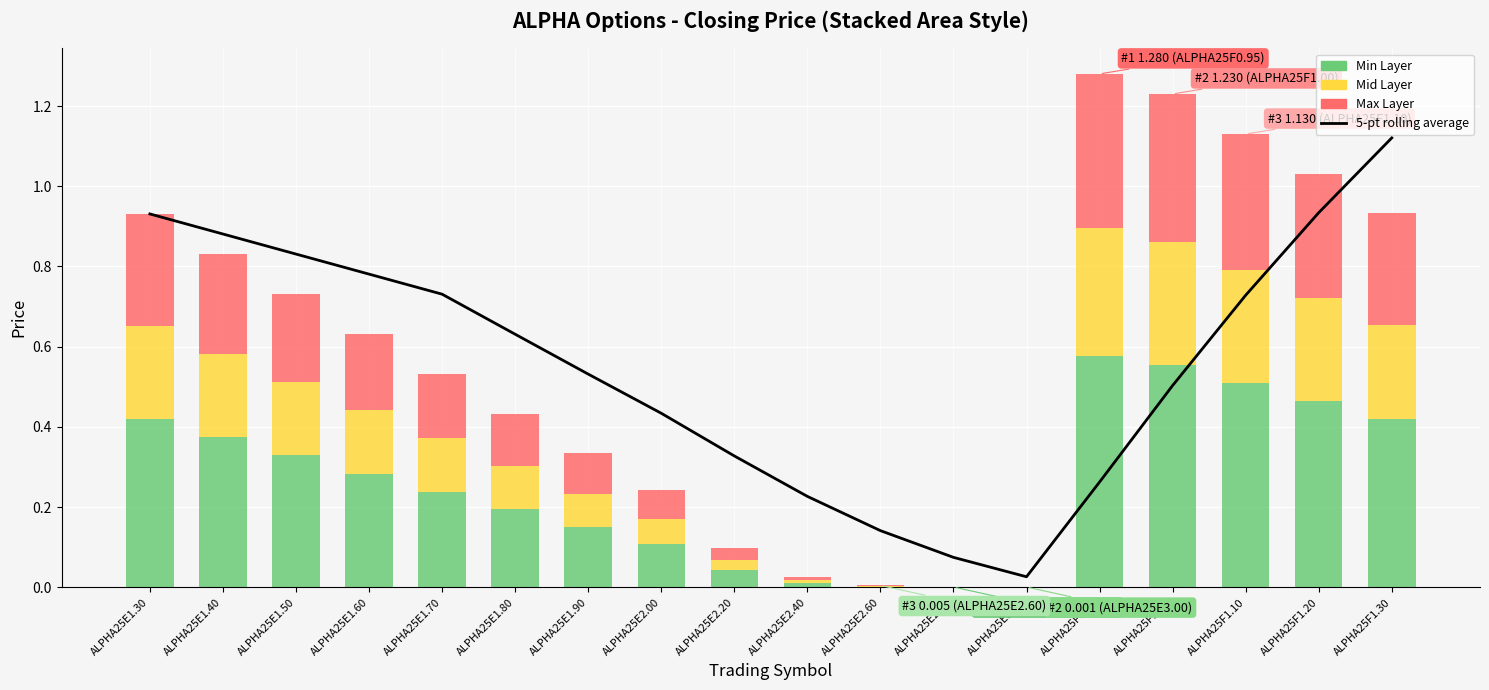

What position from the left is ALPHA25F0.95?

14